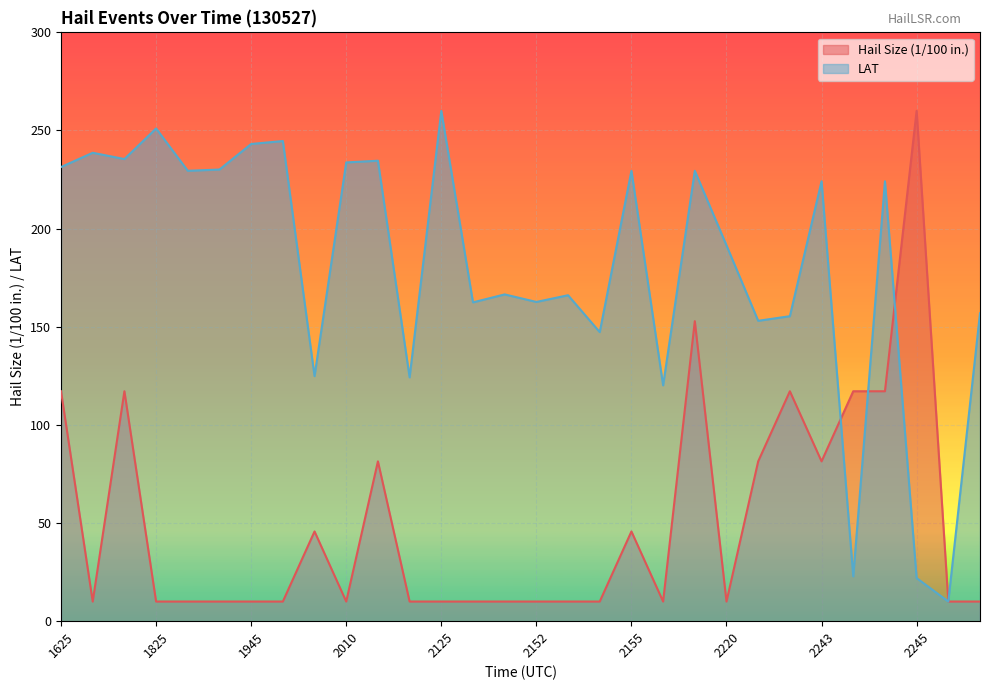

At which label does LAT reach its minimum?

2246